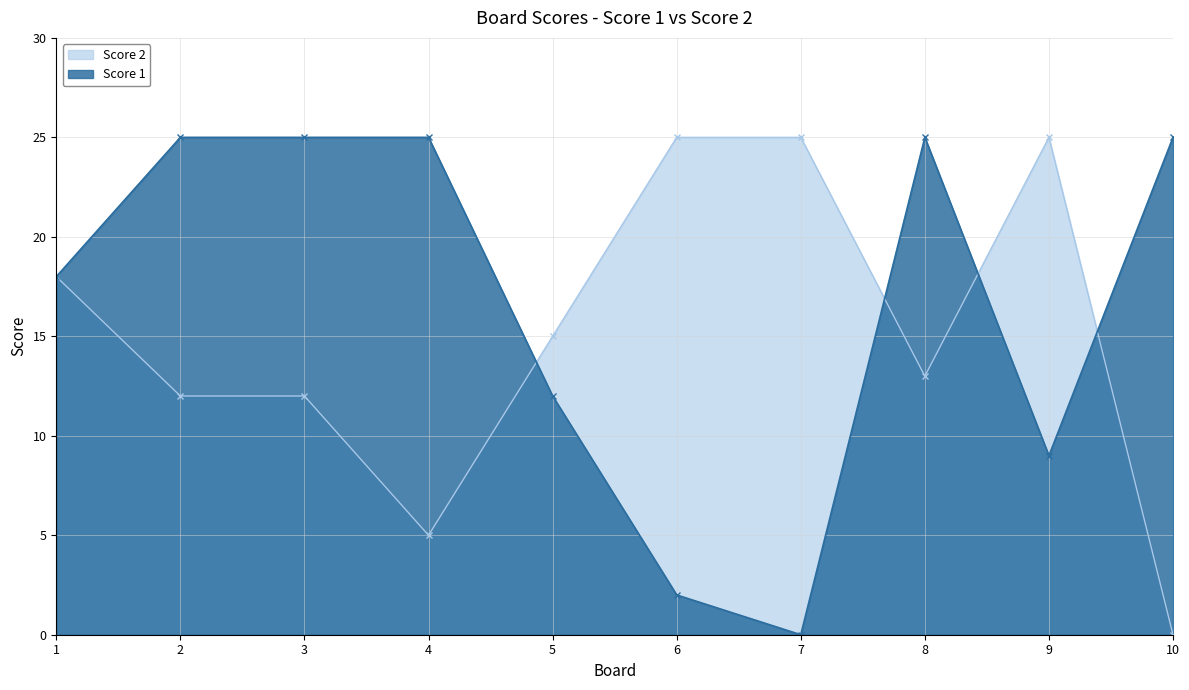

True or false: Score 2 and Score 1 intersect in this chart.

True